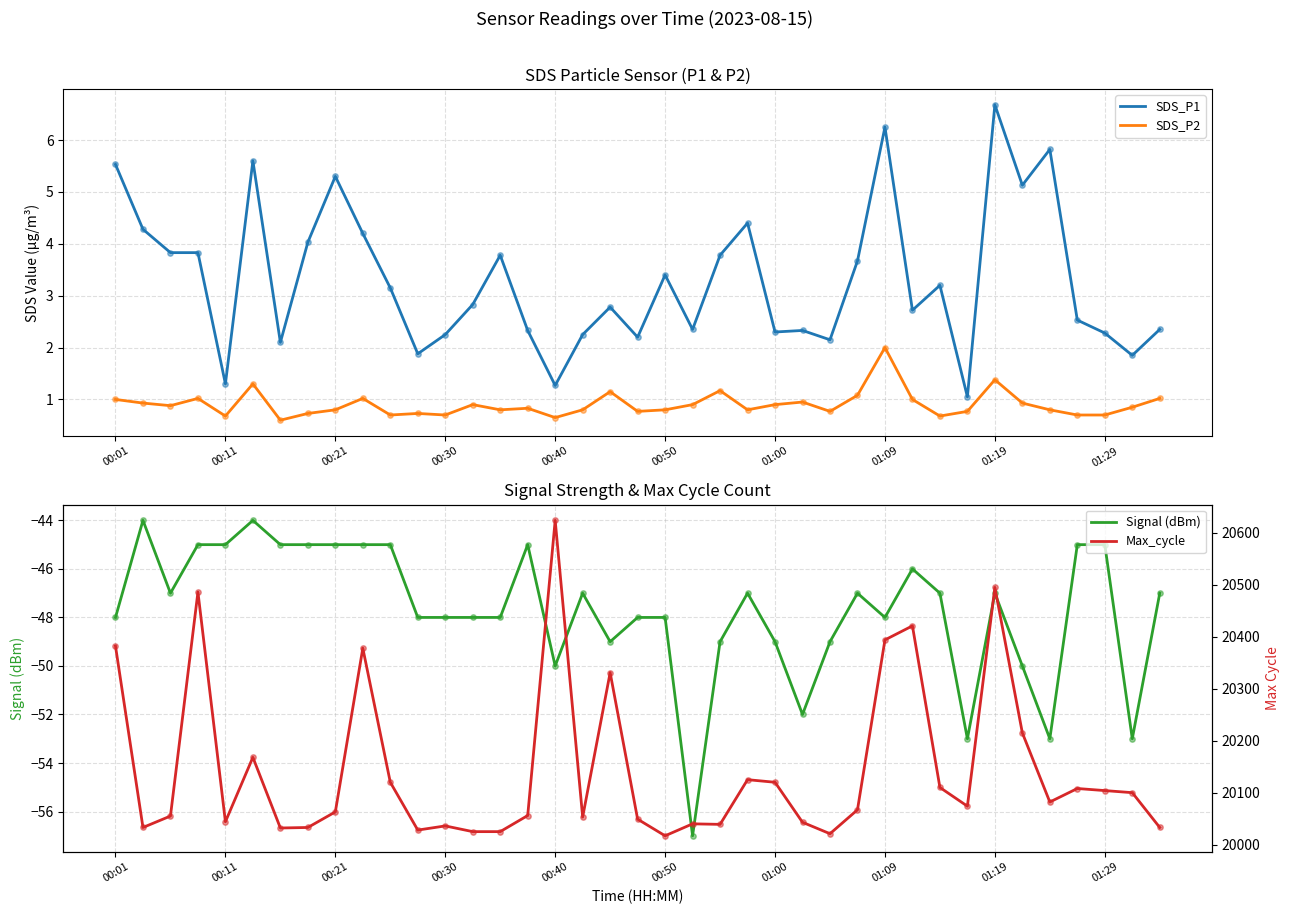

Which series reaches the maximum Y coordinate?

Max_cycle